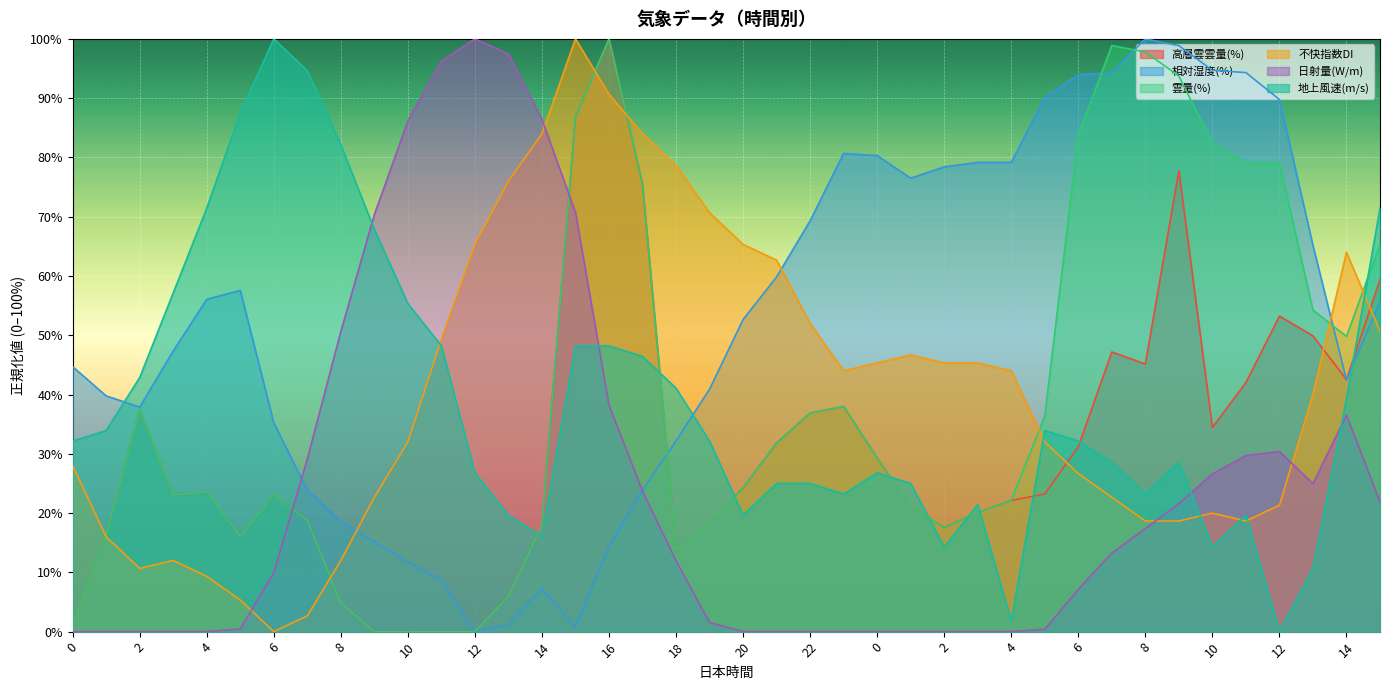

Where do 雲量(%) and 日射量(W/m) first cross each other?

6 and 7